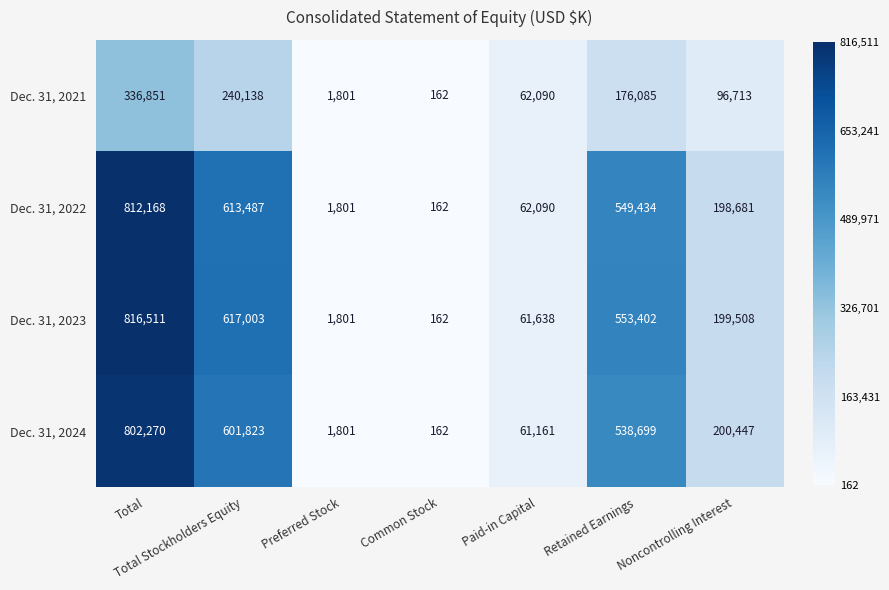

The value of Dec. 31, 2024 at Retained Earnings is 538699. True or false?

True